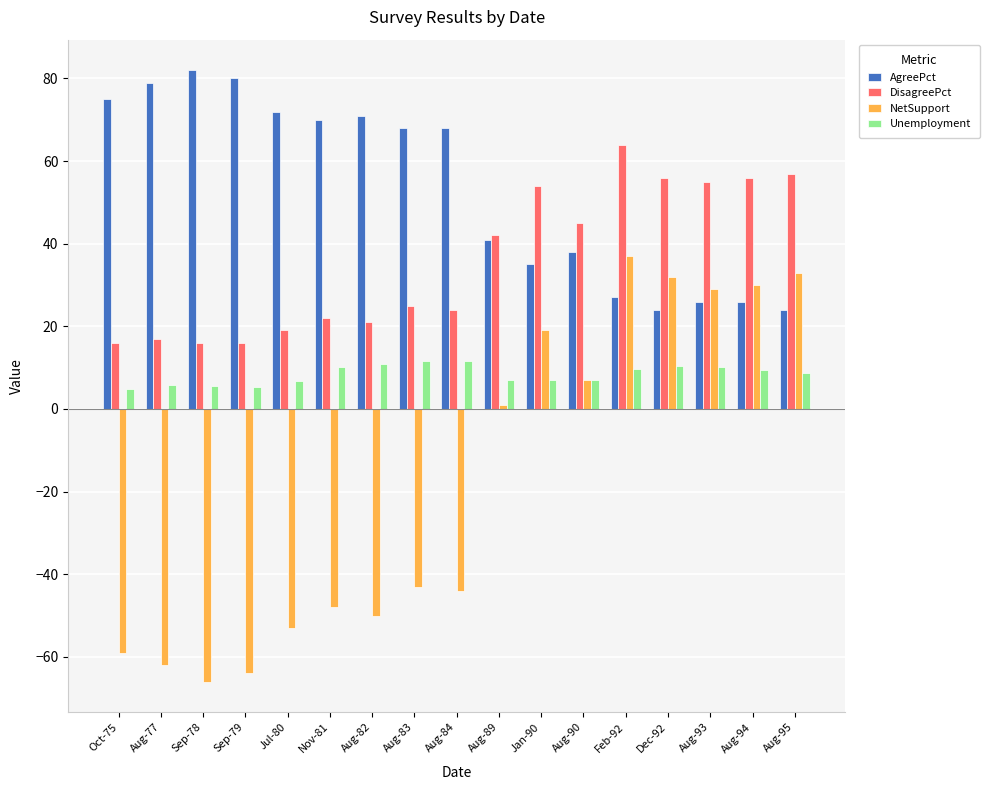

The value of Unemployment at Aug-95 is 8.6. True or false?

True